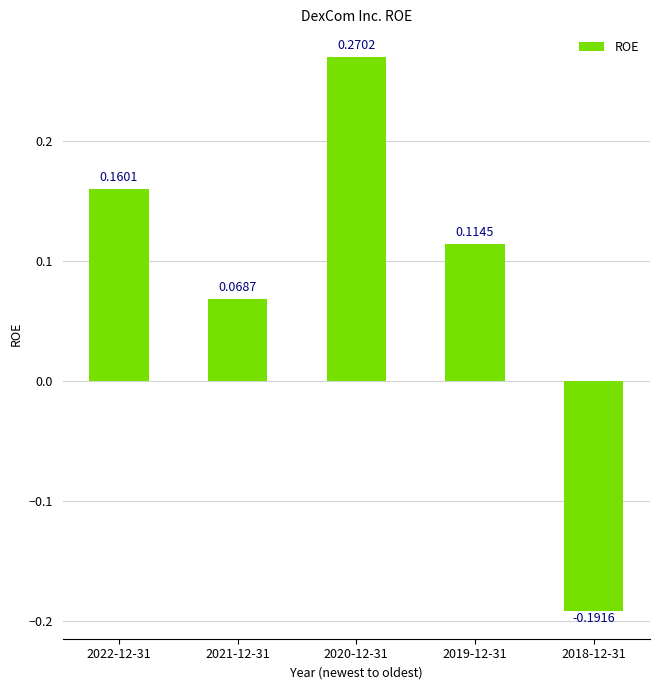

Which label corresponds to the largest value in the chart?

2020-12-31